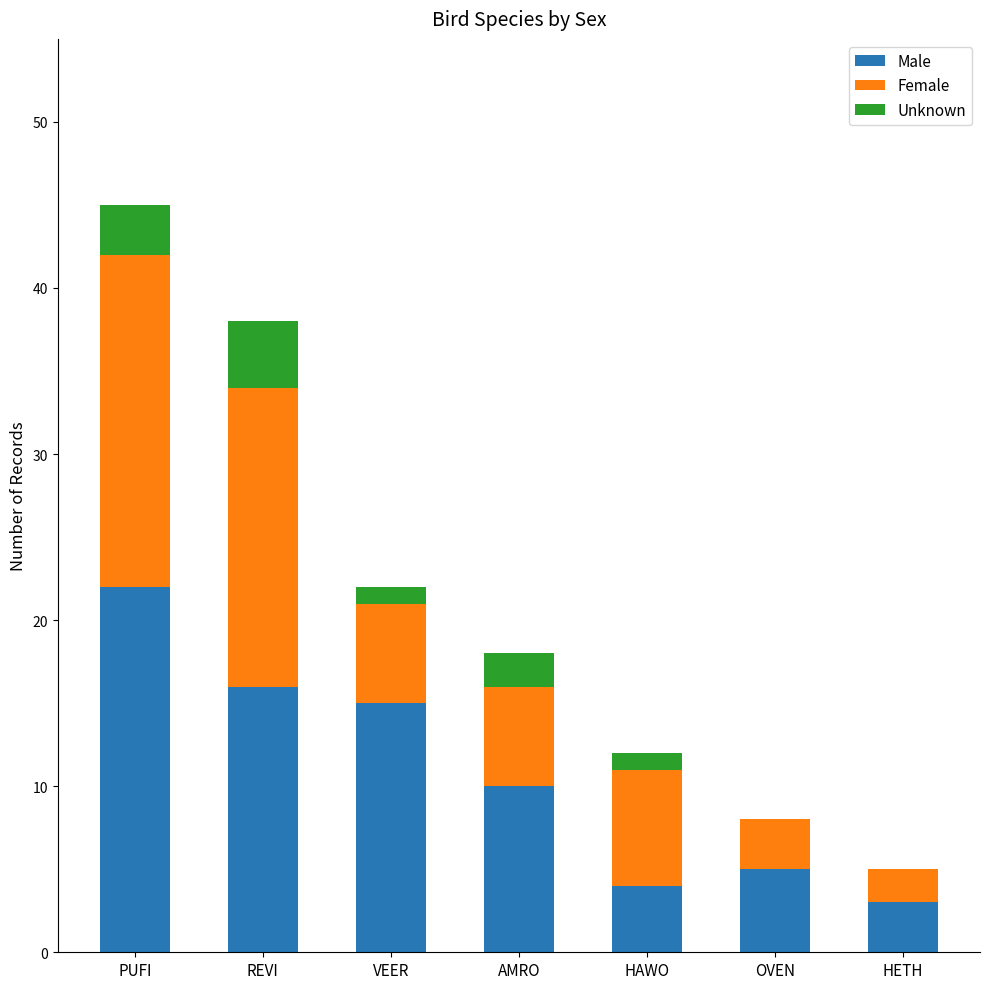

Read the Male value at PUFI.

22